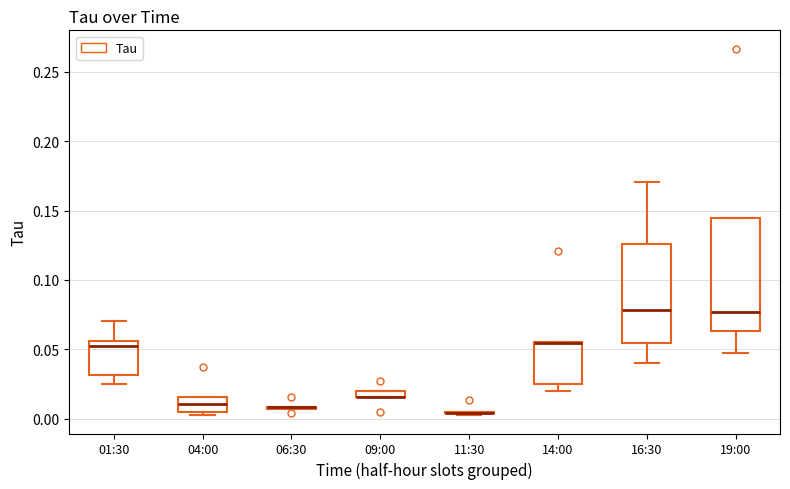

Which box is the tallest, from its lower edge to its upper edge?

19:00